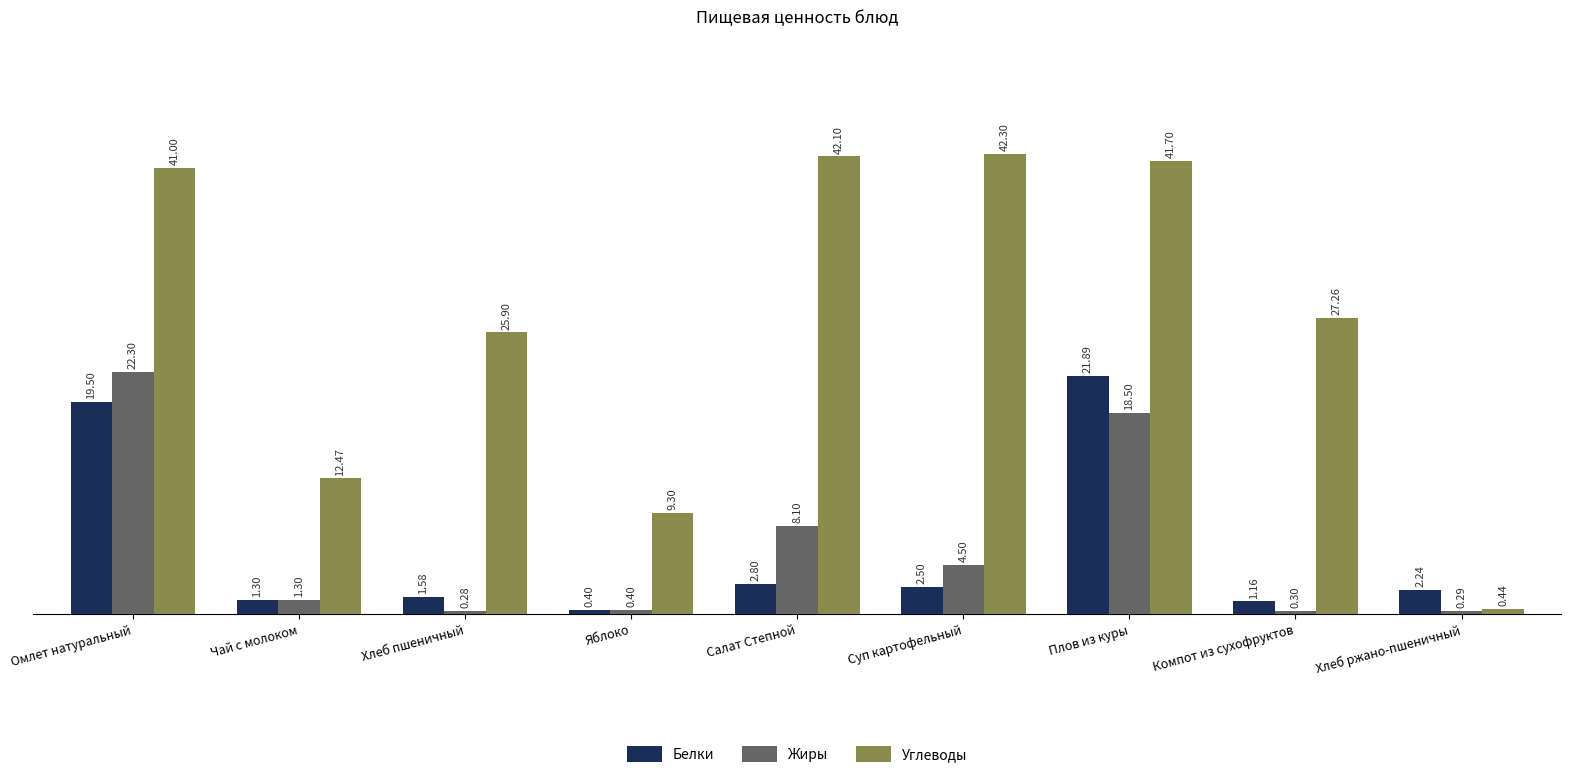

How many bars are there in total?

27